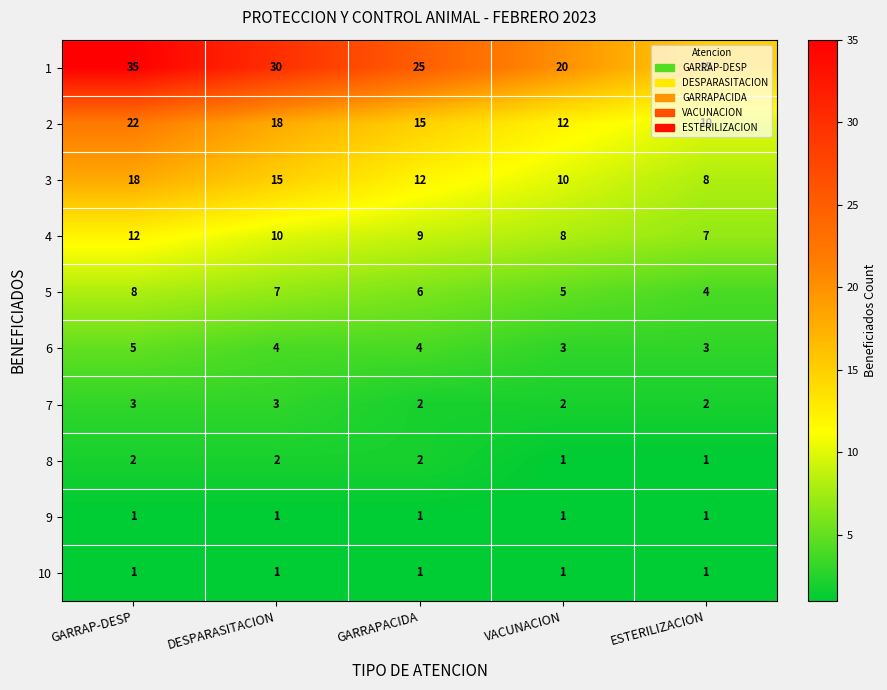

Where does the 2 series first go above 15?

GARRAP-DESP